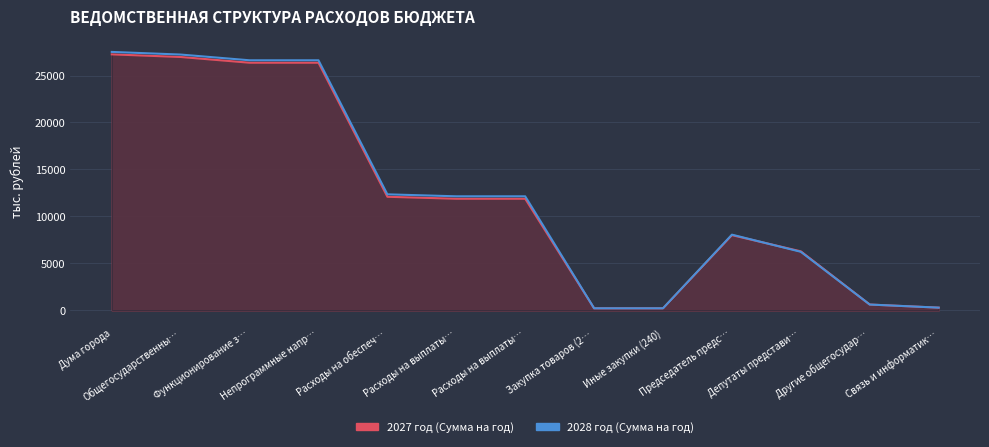

Reading right to left, what are all the values shown in this chart?

2027 год (Сумма на год): 280.0	610.5	6275.0	8001.4	210.0	210.0	11879.4	11879.4	12089.4	26365.8	26365.8	26976.3	27256.3
2028 год (Сумма на год): 280.0	610.5	6223.3	8053.1	210.0	210.0	12137.7	12137.7	12347.7	26624.1	26624.1	27234.6	27514.6